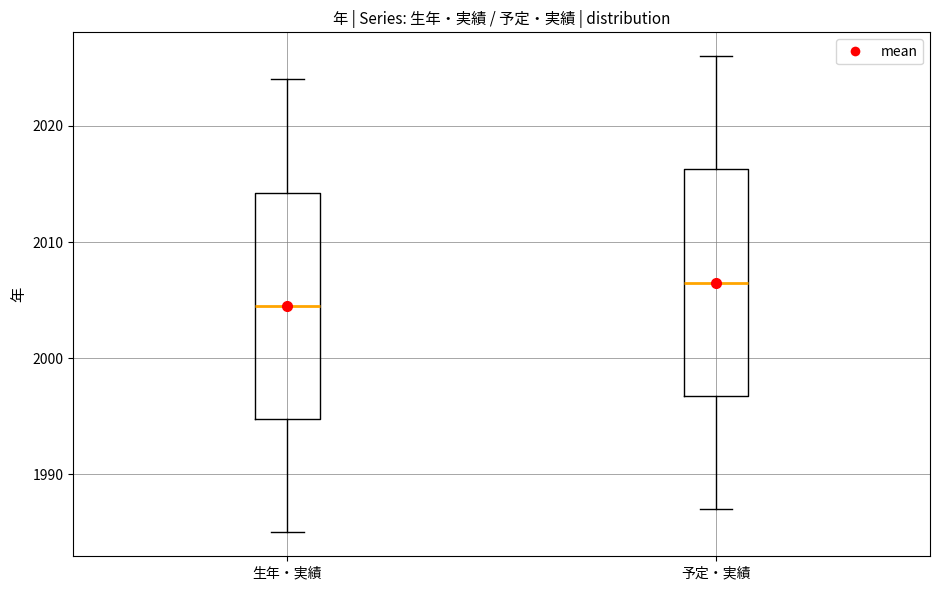

Where does the median line of the box for 生年・実績 sit on the y-axis? The values are not printed on the chart, so give them approximately, as read against the axis.

2005